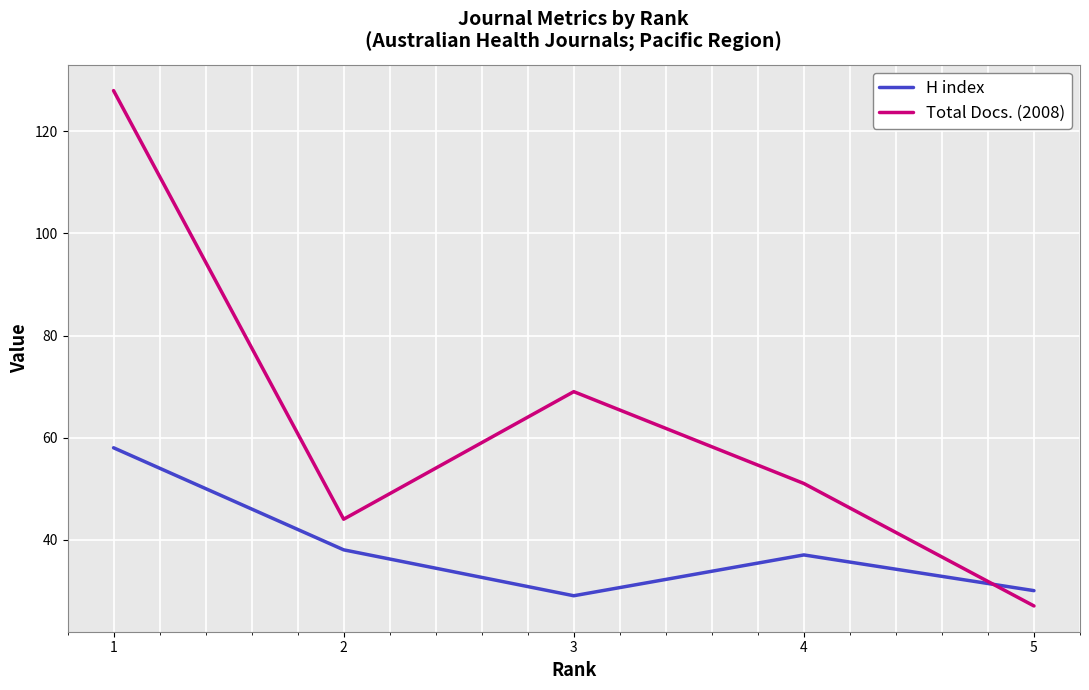

What is the lowest value of the H index series?

29